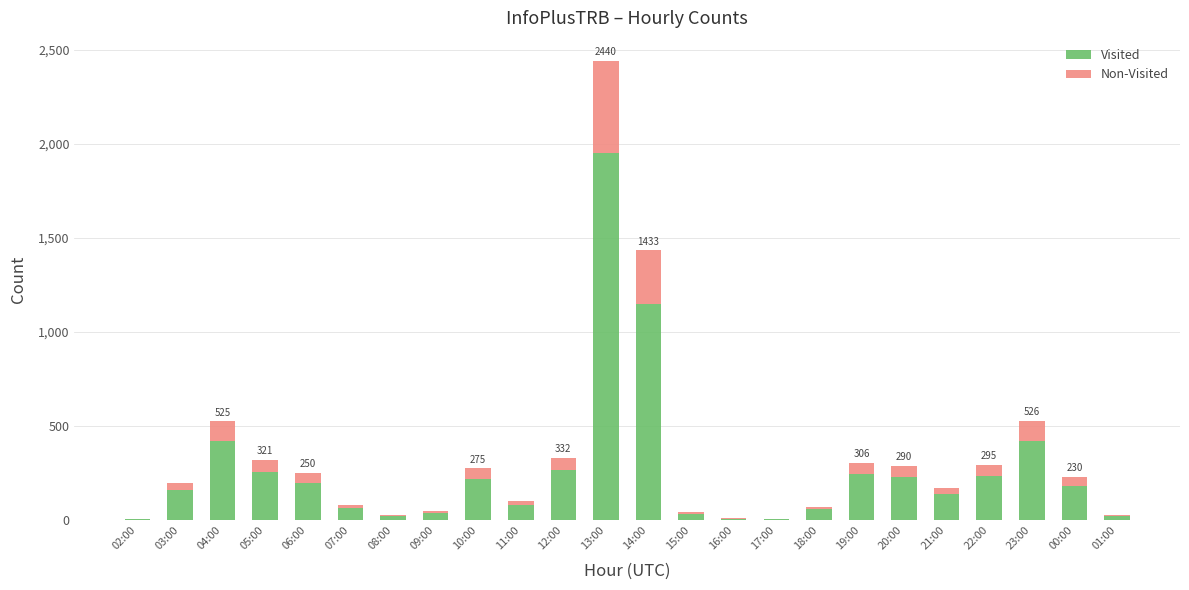

At which category is the sum across all series the highest?

13:00